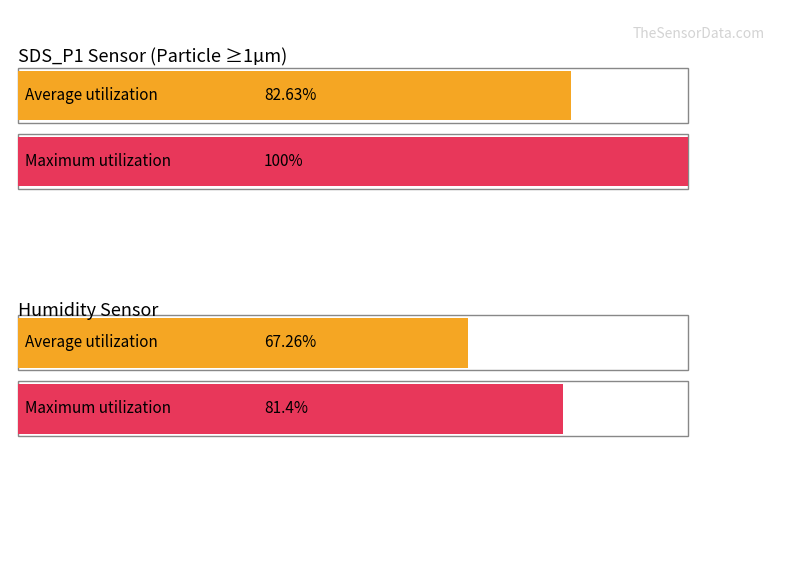

Does the chart contain any negative values?

No